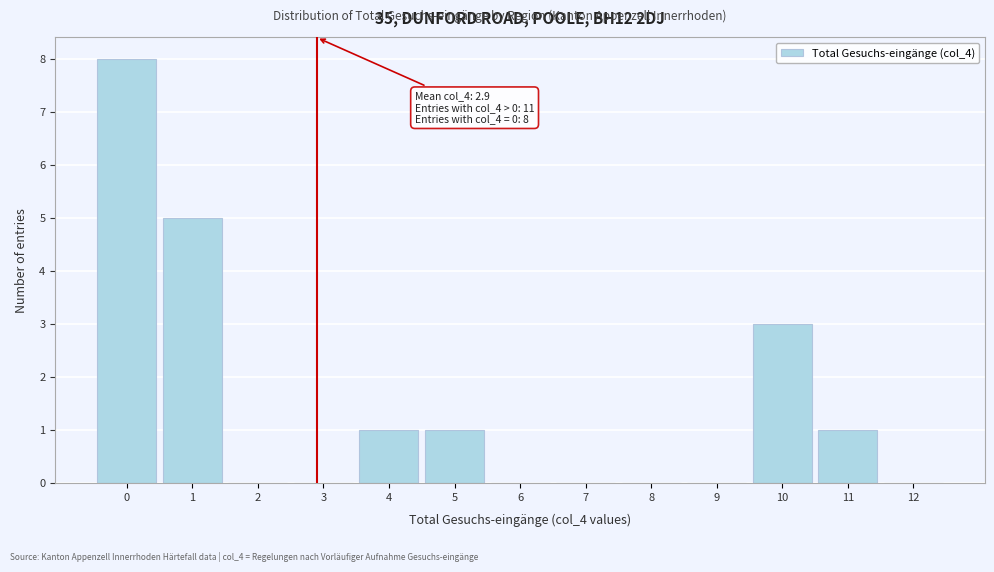

Over which range of the x-axis is the bar tallest?

-0.5 to 0.5